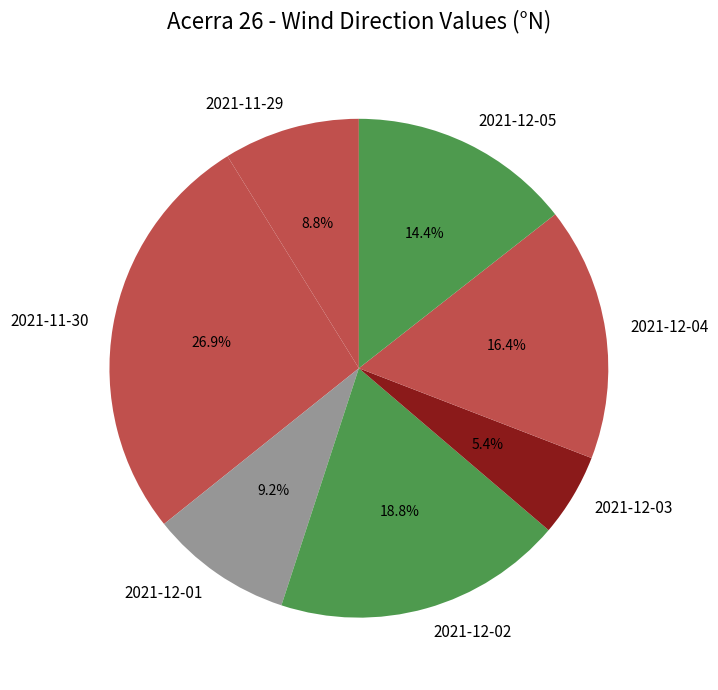

To the nearest percent, what is the average slice percentage?

14%